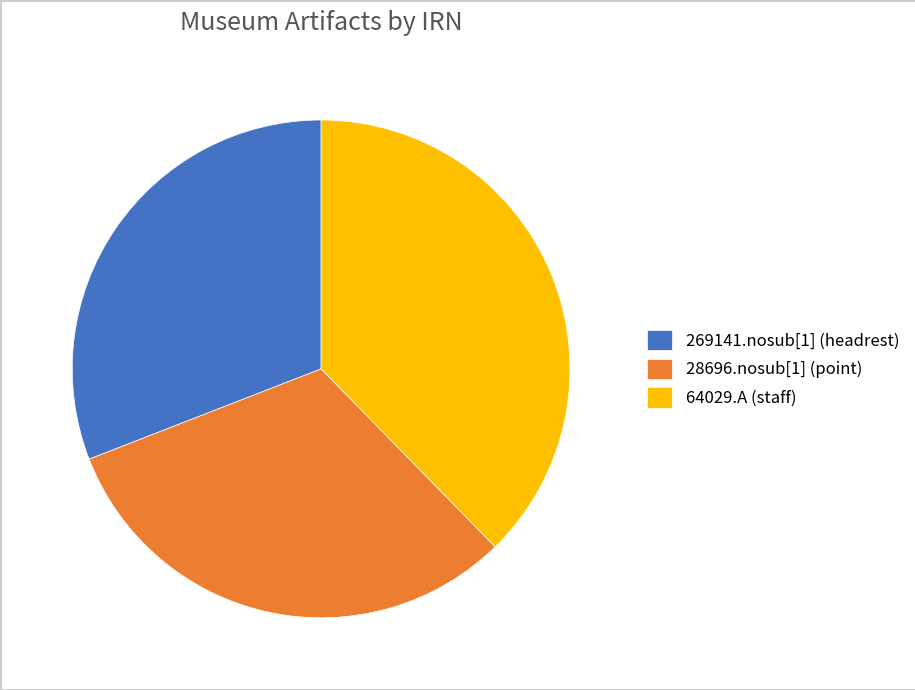

Is the sum of 64029.A (staff) and 269141.nosub[1] (headrest) greater than half?

Yes